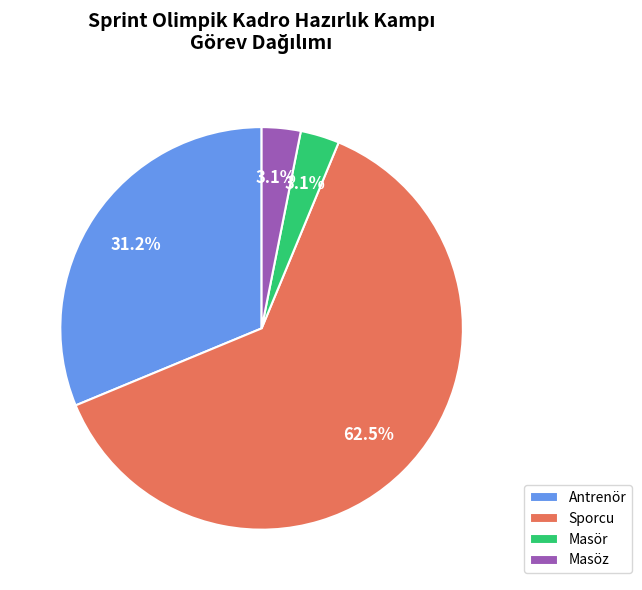

Do Antrenör and Masör together represent more than half of the pie?

No